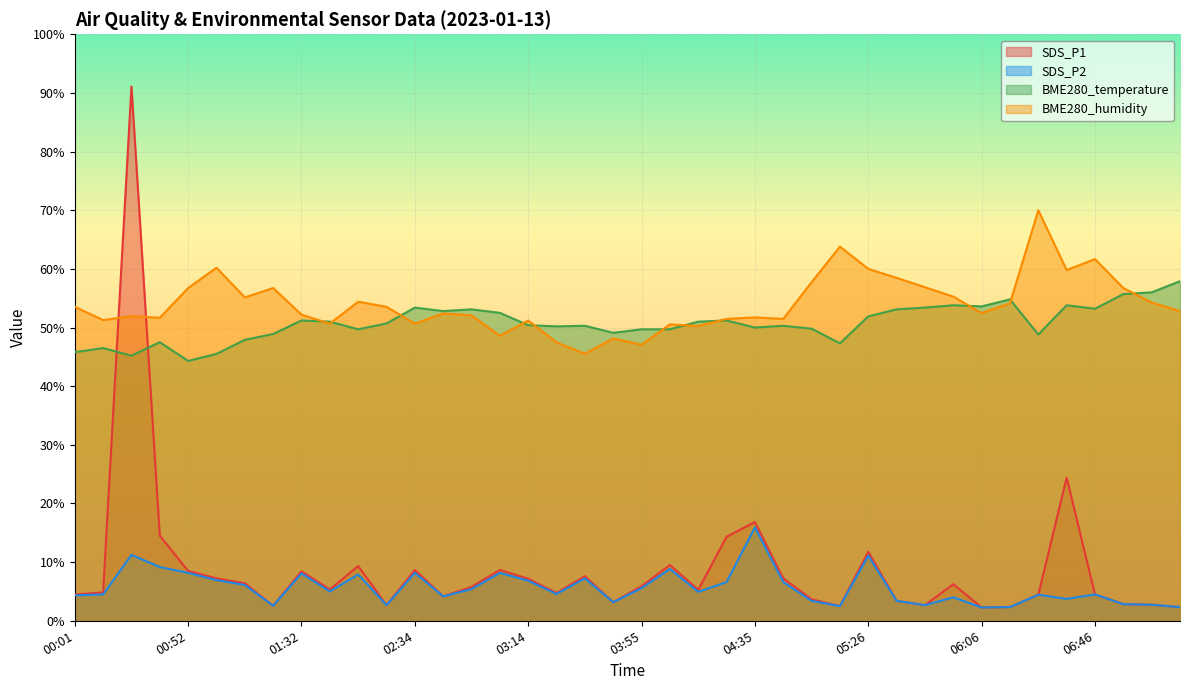

Is it true that SDS_P1 equals 2.5 at 01:12?

False